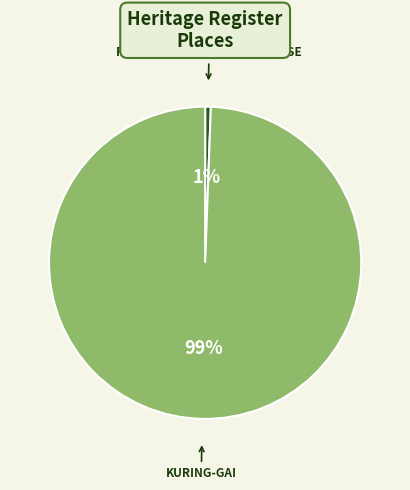

The FORMER PRESBYTERIAN MANSE slice represents 11% of the pie. True or false?

False